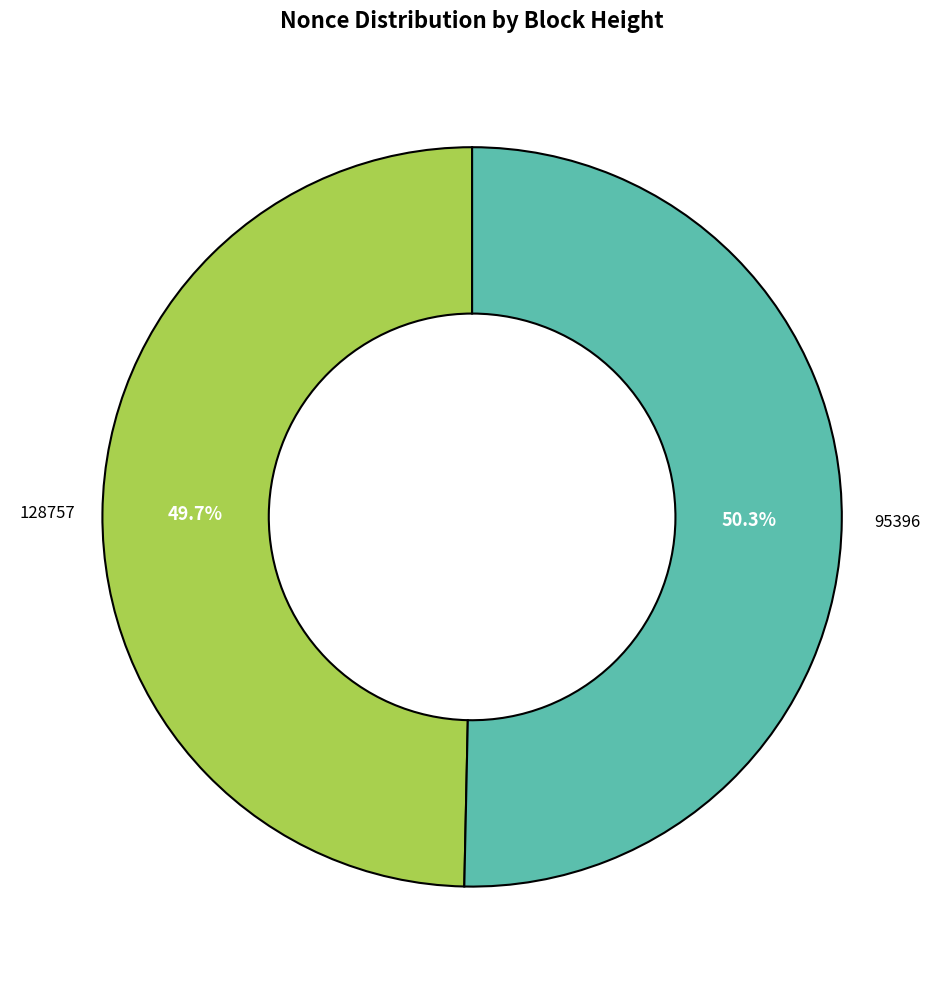

Is there any slice that represents more than half of the pie?

Yes